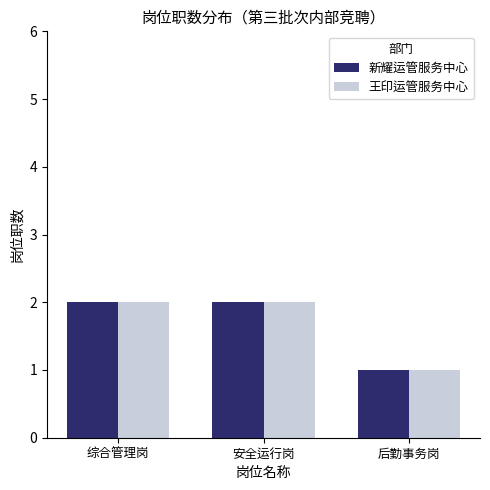

What is the label of the 2nd bar from the left?

安全运行岗